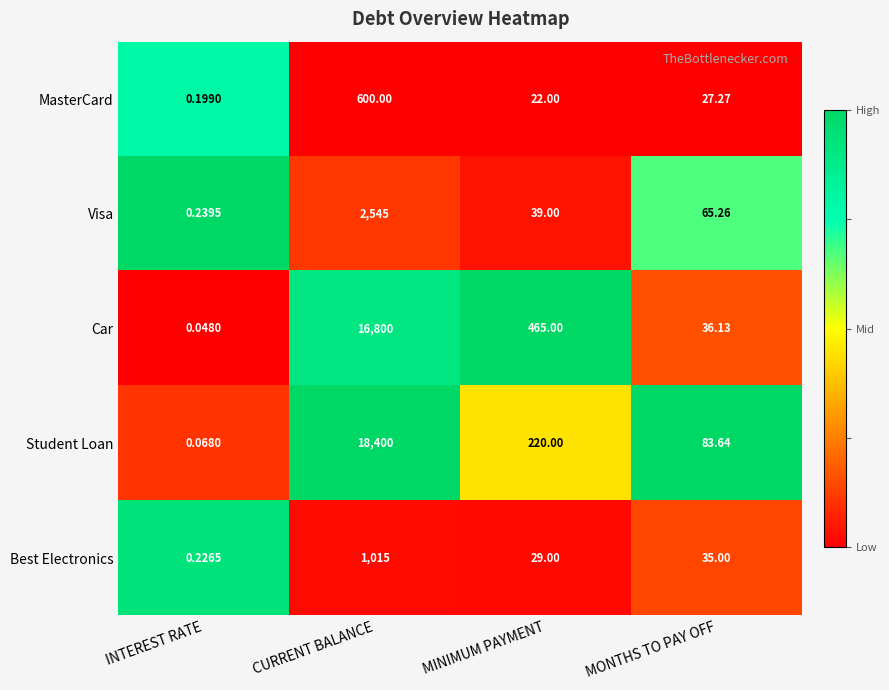

At which category is the sum across all series the highest?

CURRENT BALANCE